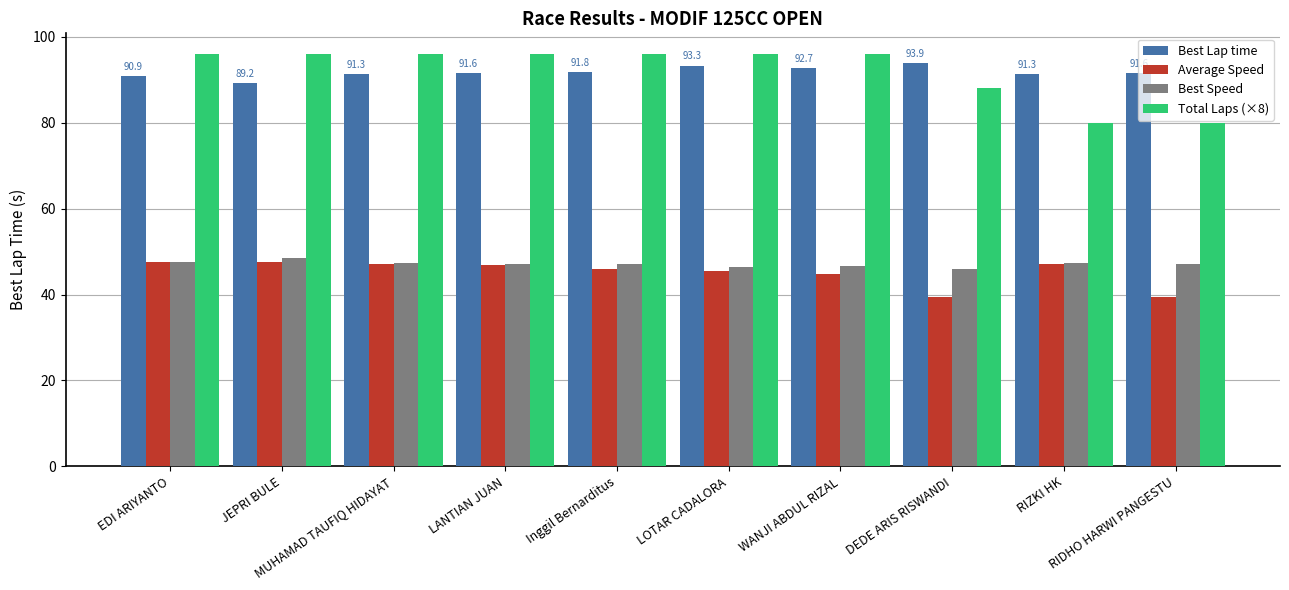

Between WANJI ABDUL RIZAL and RIDHO HARWI PANGESTU, which series saw the biggest shift?

Total Laps (×8)